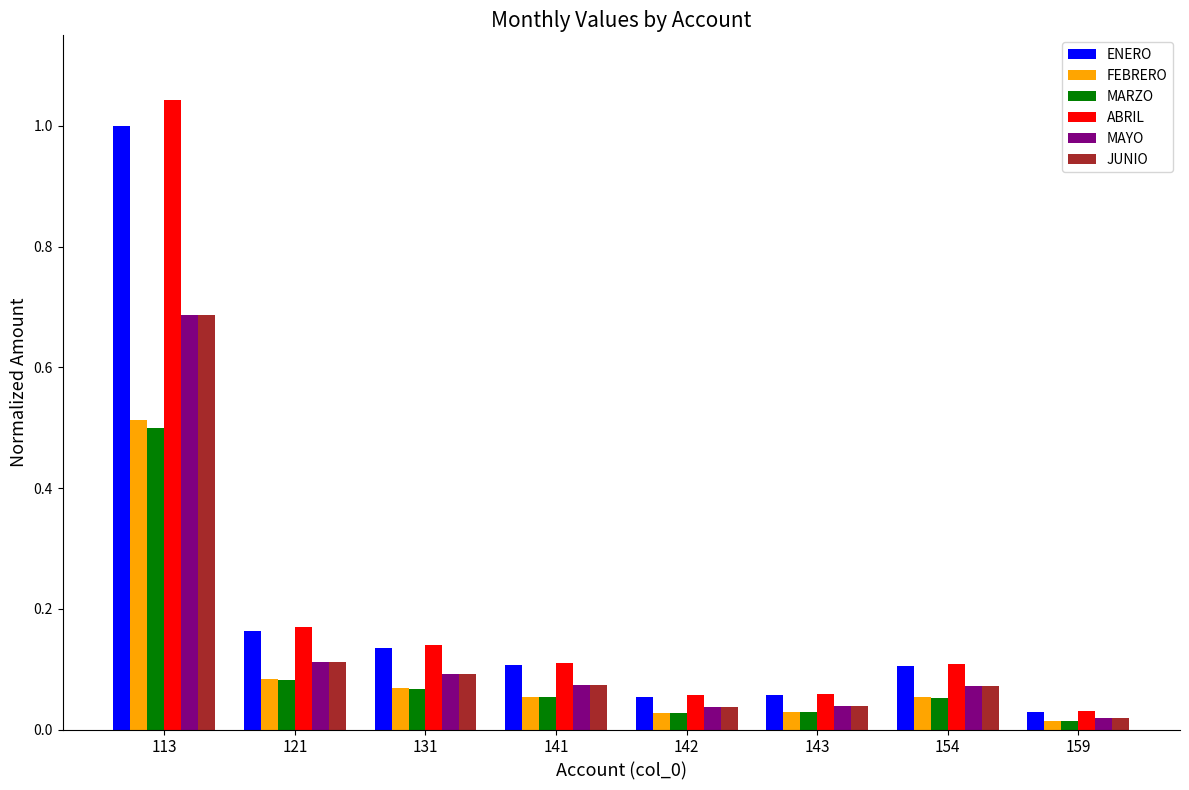

Which category has the lowest value in the FEBRERO series?

159